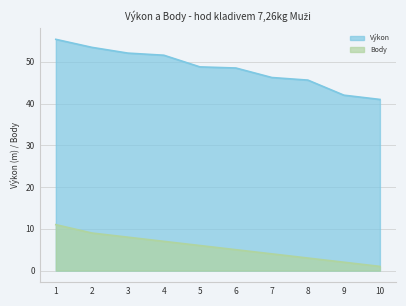

The Body series shows 3.0 at 8. True or false?

True